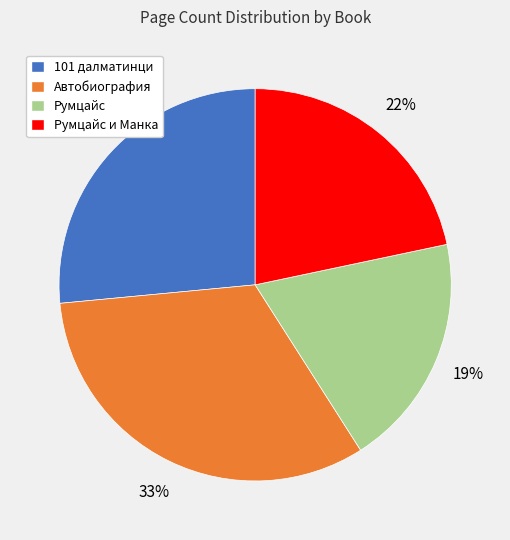

True or false: Румцайс и Манка accounts for 36% of the total.

False